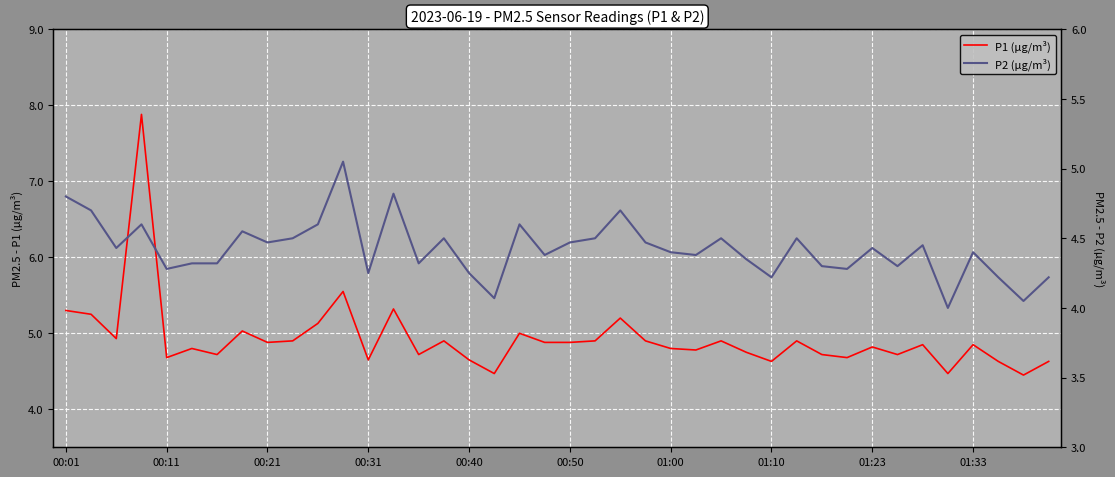

How many data points in P2 are above 4?

39